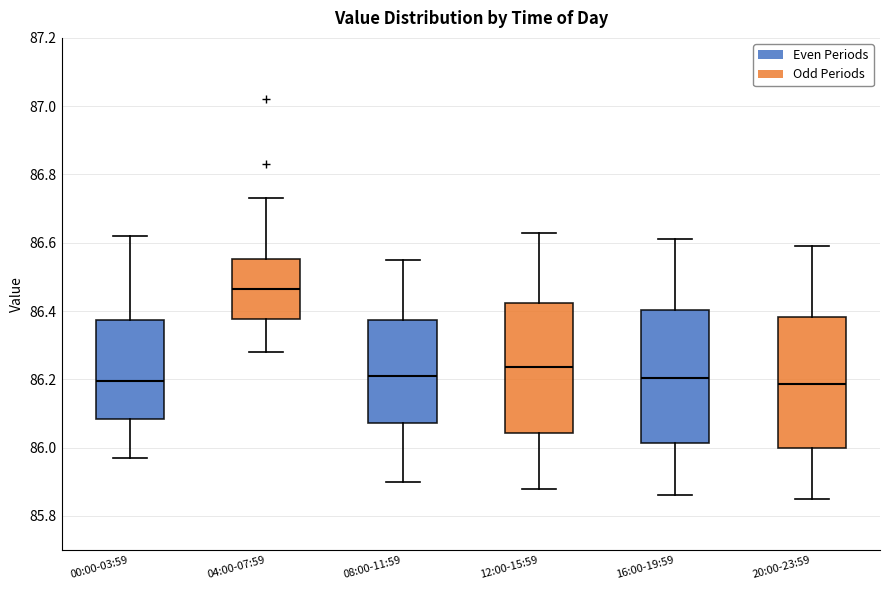

Reading left to right, read every box against the y-axis: the position of its median line, the range the box covers, and the ends of its whiskers. The values are not printed on the chart, so give them approximately, as read against the axis.

00:00-03:59: median 86.20, box 86.08 to 86.38, whiskers 85.98 to 86.62
04:00-07:59: median 86.46, box 86.38 to 86.56, whiskers 86.28 to 86.74
08:00-11:59: median 86.22, box 86.08 to 86.38, whiskers 85.90 to 86.56
12:00-15:59: median 86.24, box 86.04 to 86.42, whiskers 85.88 to 86.64
16:00-19:59: median 86.20, box 86.02 to 86.40, whiskers 85.86 to 86.62
20:00-23:59: median 86.18, box 86.00 to 86.38, whiskers 85.86 to 86.60